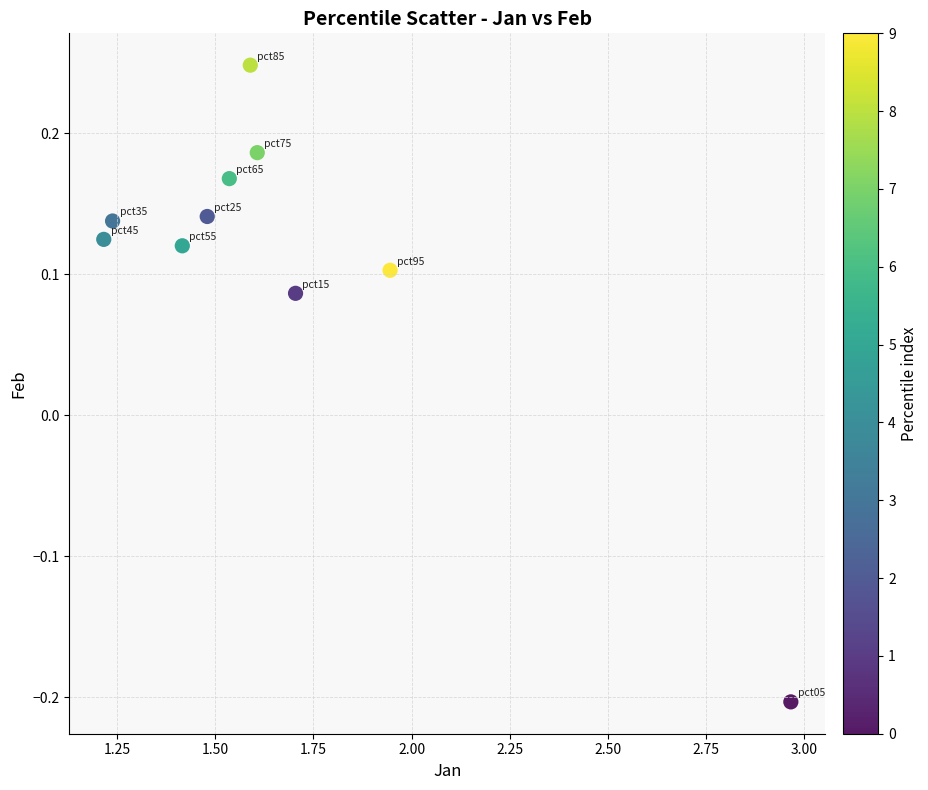

What is the range of Y values (max minus min)?

0.5